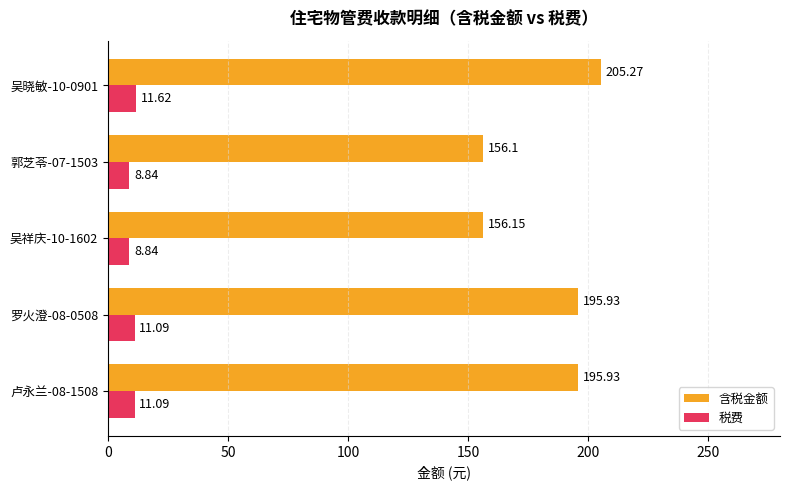

Which series has the largest total across all categories?

含税金额